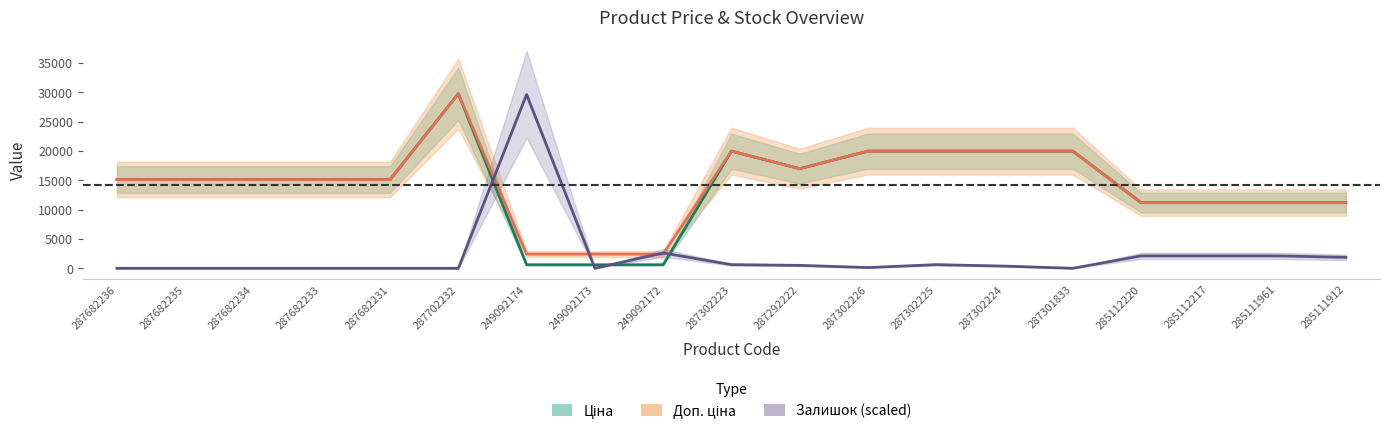

What is the difference between the maximum and minimum values in the Залишок series?

29622.8